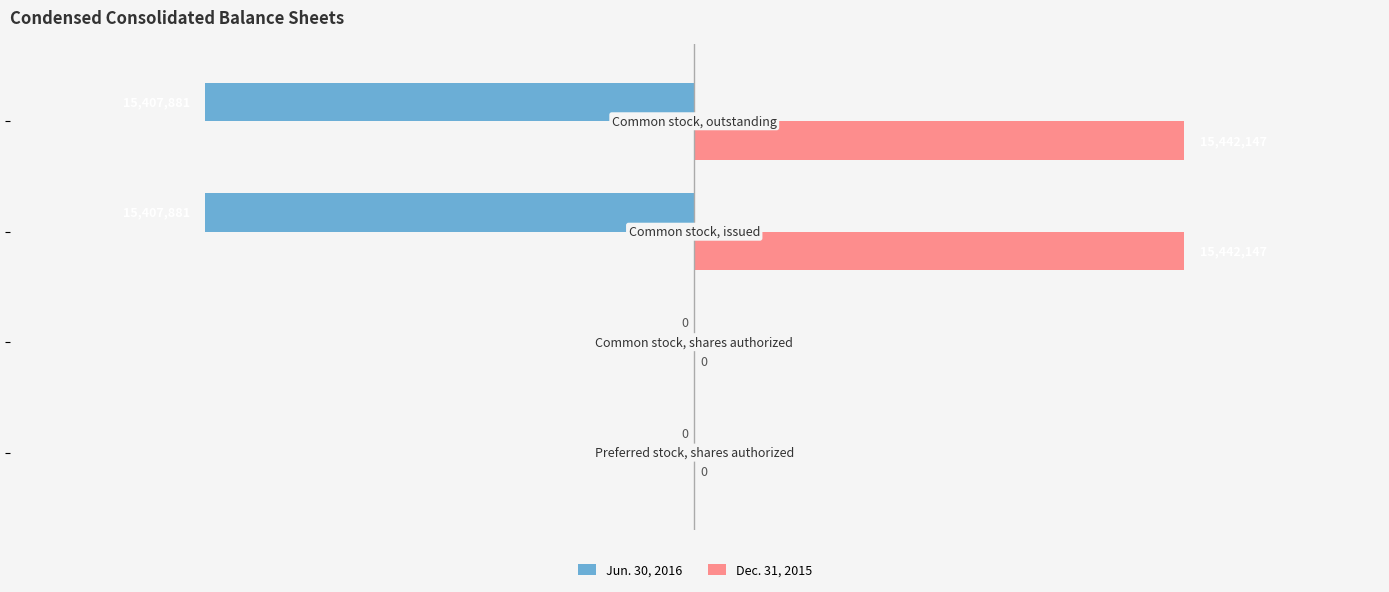

Reading right to left, what are all the values shown in this chart?

Jun. 30, 2016: −1.0=-15407881	−1.5=-15407881	−2.0=0	−2.5=0
Dec. 31, 2015: −1.0=15442147	−1.5=15442147	−2.0=0	−2.5=0